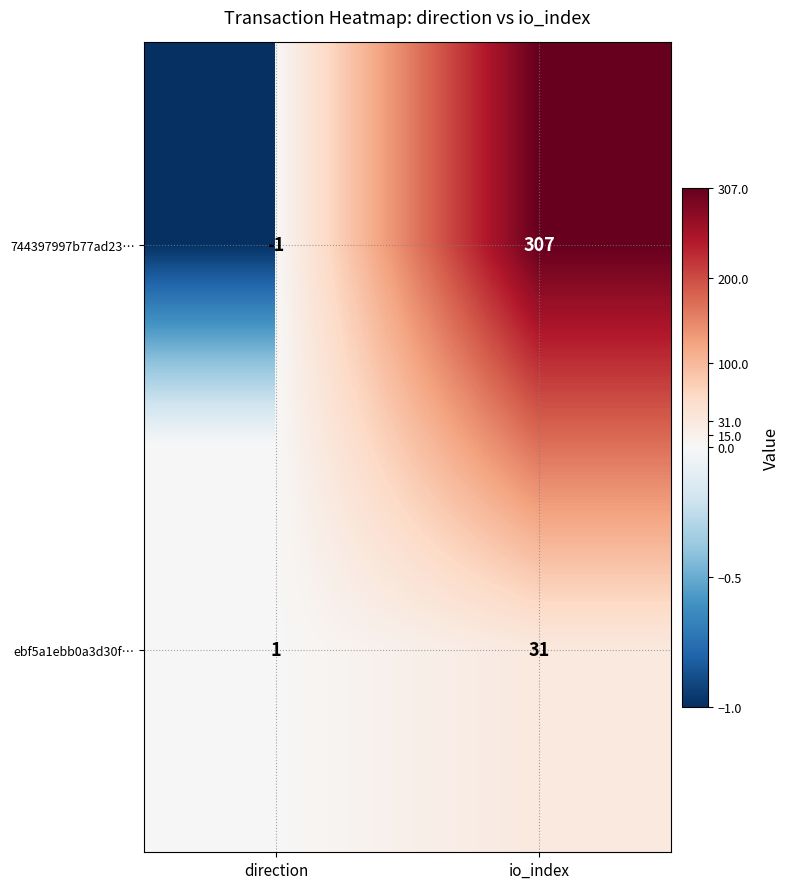

The ebf5a1ebb0a3d30f… series shows 31 at io_index. True or false?

True